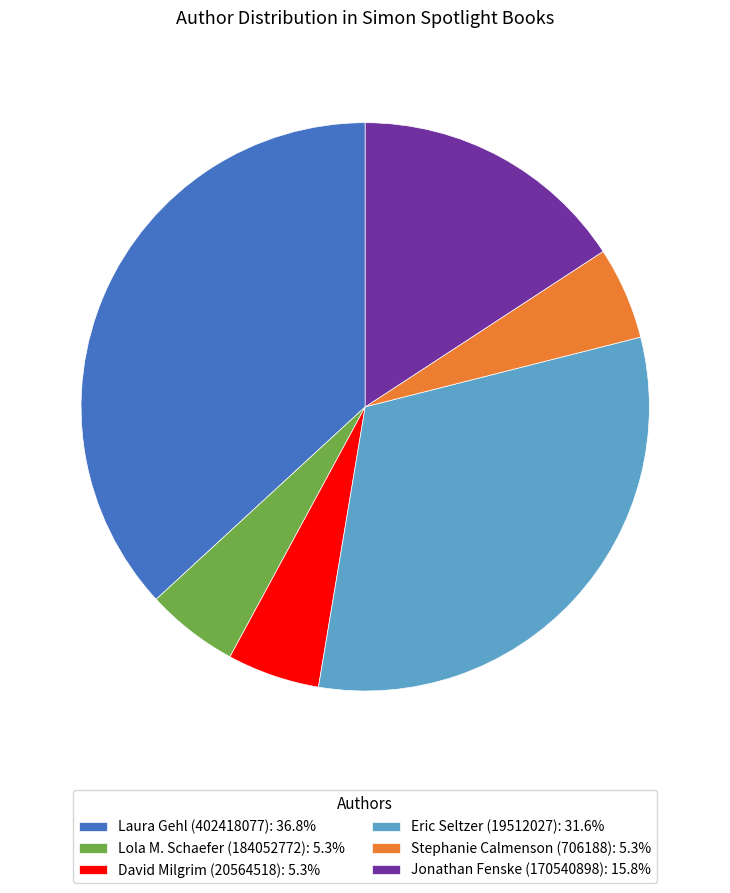

Does Lola M. Schaefer (184052772): 5.3% represent more than half of the total?

No